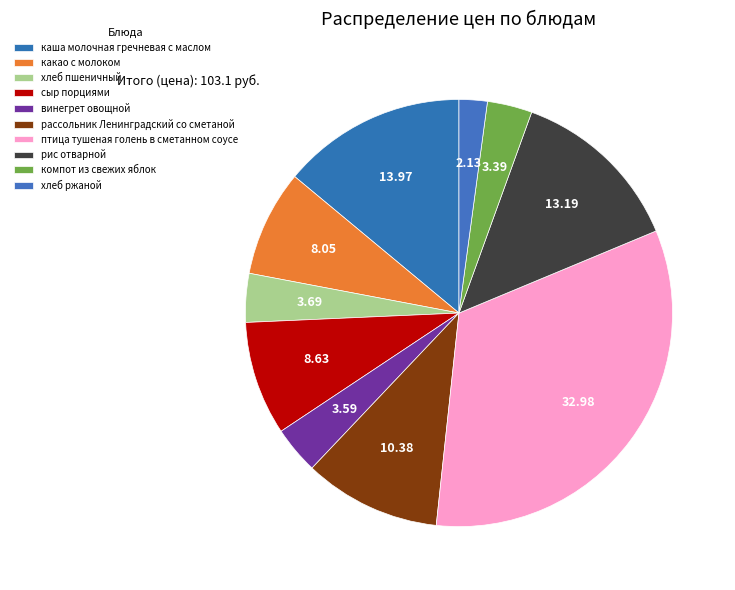

To the nearest percent, what is the difference between the хлеб ржаной and хлеб пшеничный slice percentages?

2%